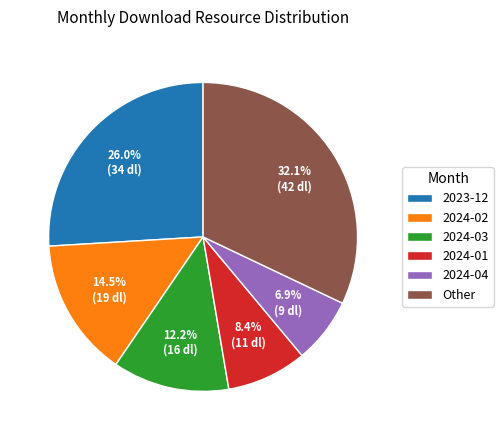

How much of the chart is everything except 2024-03?

87.8%